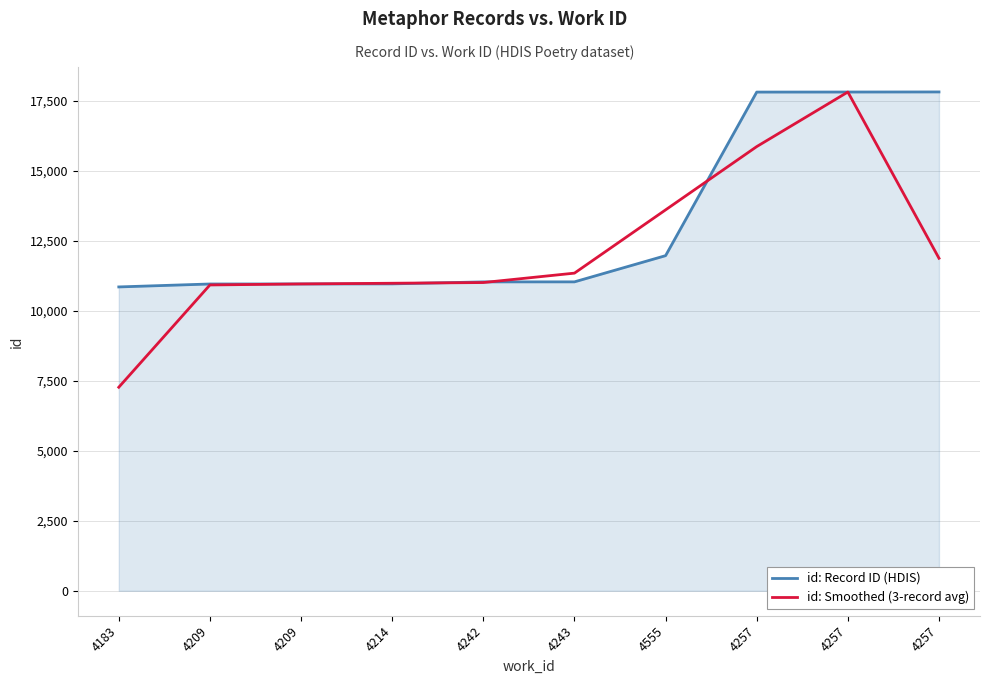

True or false: id: Smoothed (3-record avg) has more than 1 points higher than both neighbors.

False